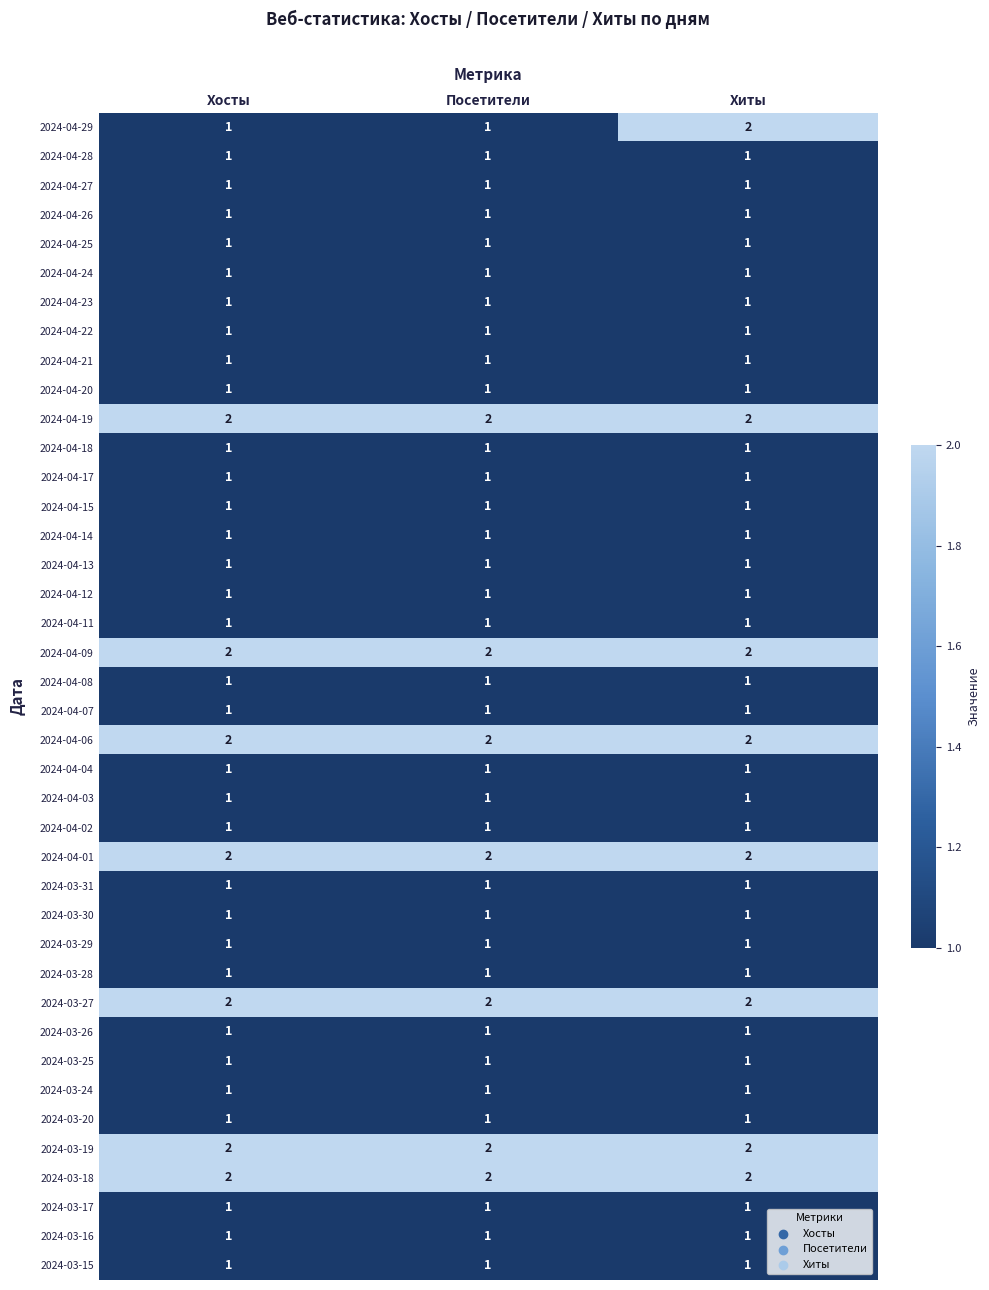

Between Хосты and Хиты, which series saw the biggest shift?

2024-04-29